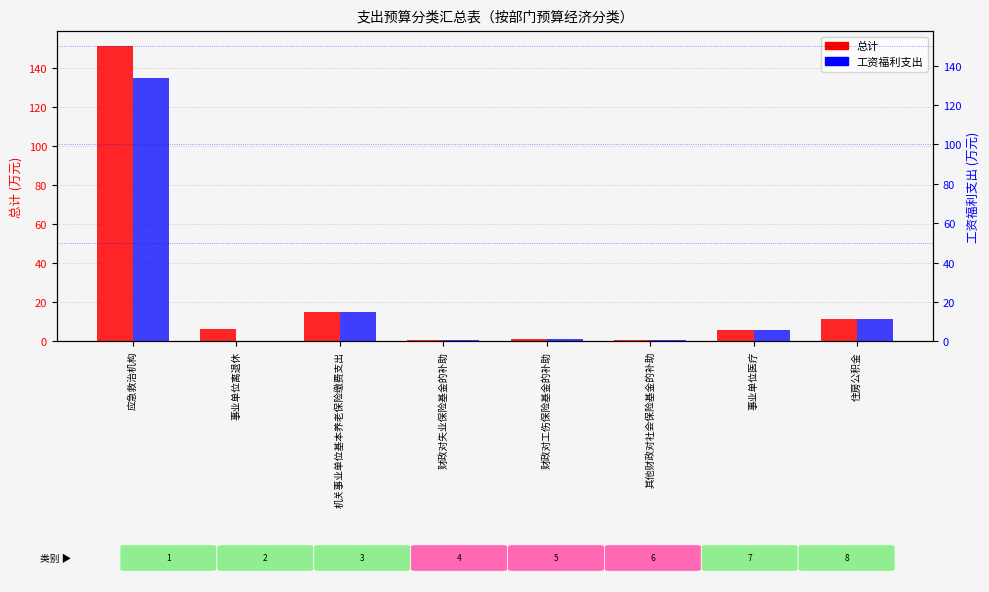

What is the label of the 1st bar from the left?

应急救治机构